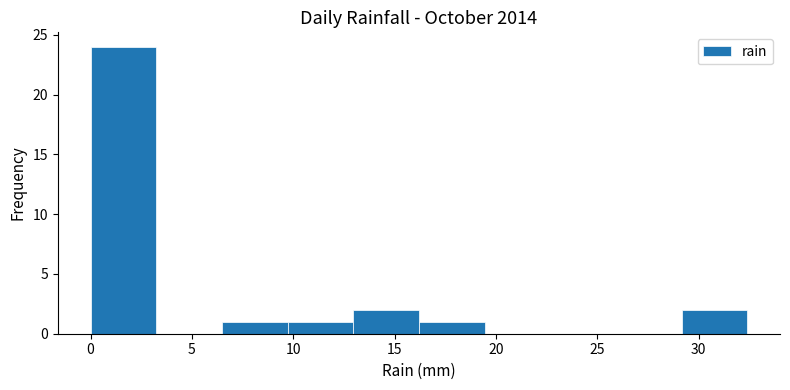

Reading left to right, list every bar in this chart as the range it spans on the x-axis followed by its height. Neither the bar edges nor the heights are printed on the chart, so give them approximately, as read against the axes.

0.0 to 3.0: 24
3.0 to 6.5: 0
6.5 to 9.5: 1
9.5 to 13.0: 1
13.0 to 16.0: 2
16.0 to 19.5: 1
19.5 to 22.5: 0
22.5 to 26.0: 0
26.0 to 29.0: 0
29.0 to 32.5: 2